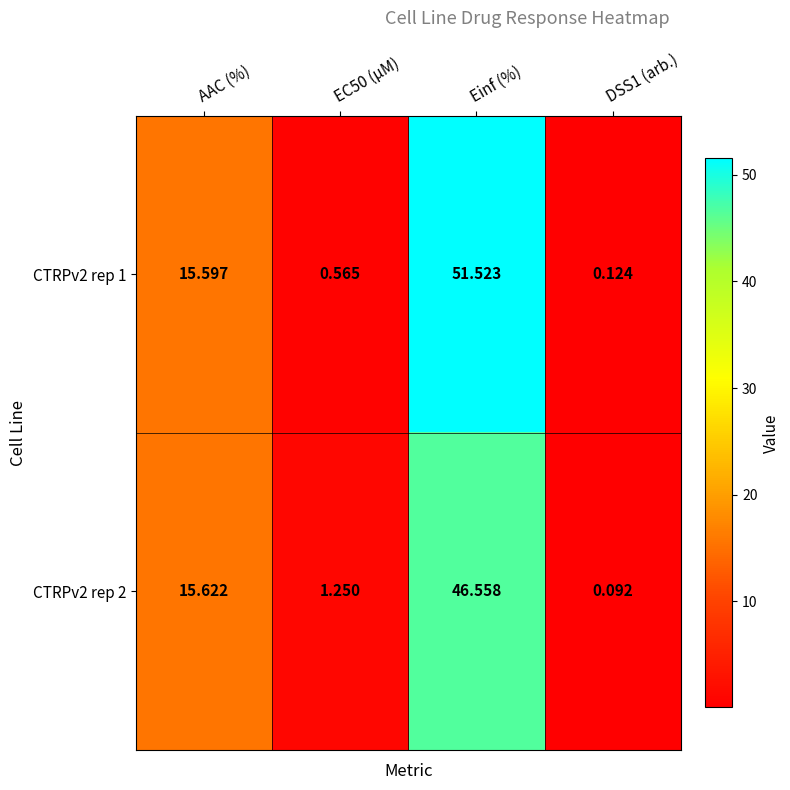

At which label does CTRPv2 rep 2 first exceed 15?

AAC (%)